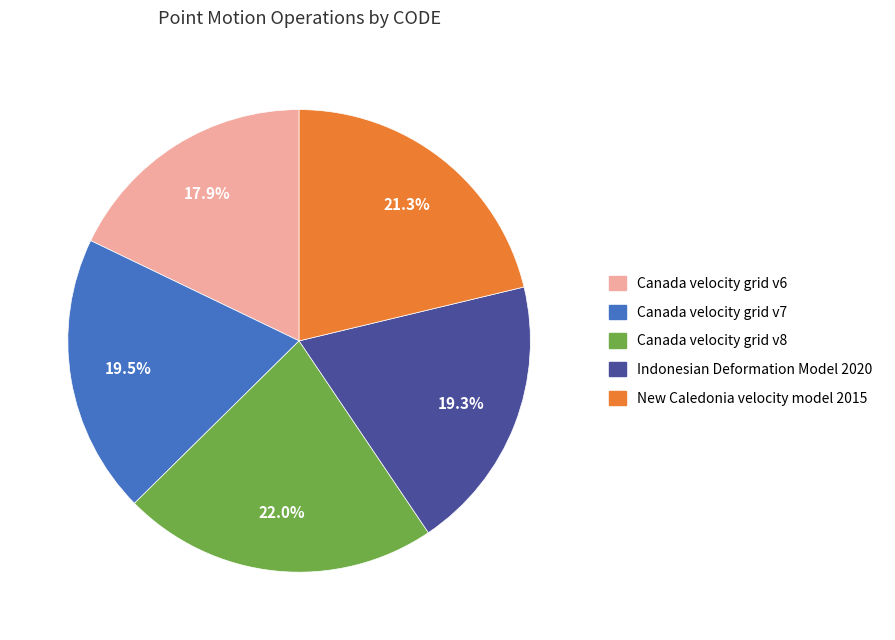

What percentage is NOT represented by Canada velocity grid v7?

80.5%